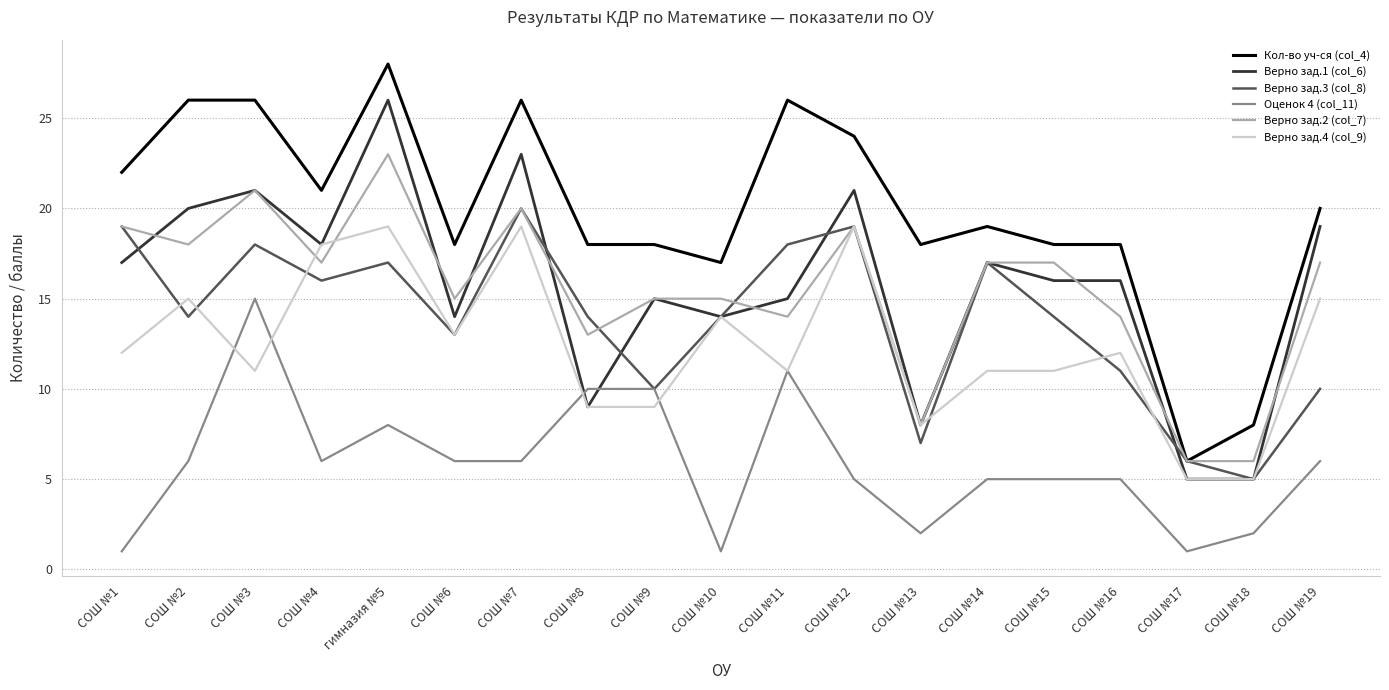

The Оценок 4 (col_11) series shows 8 at гимназия №5. True or false?

True